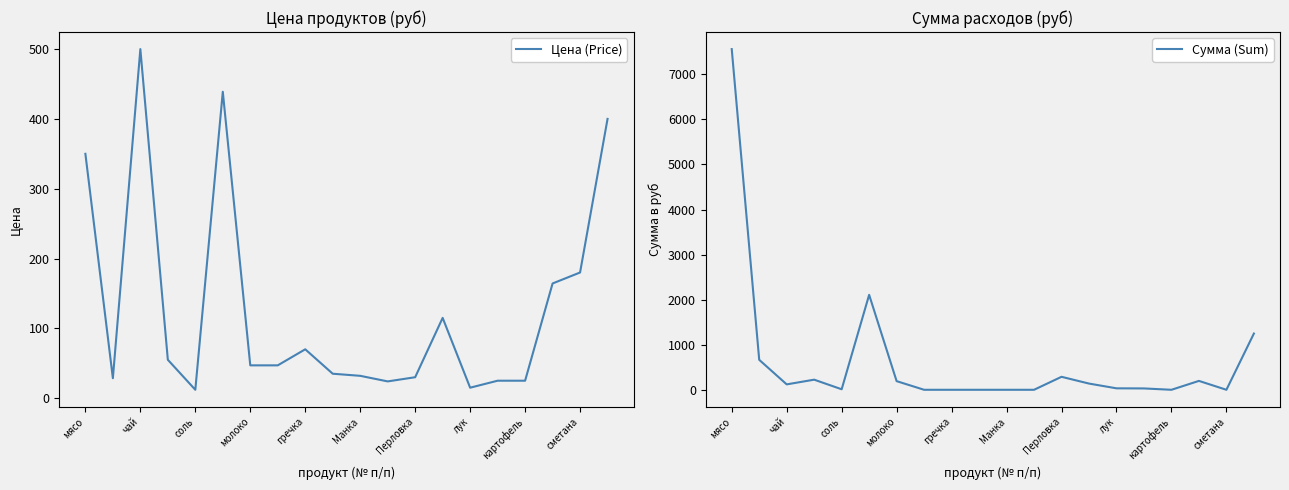

The Цена (Price) series shows 94.2 at мясо. True or false?

False